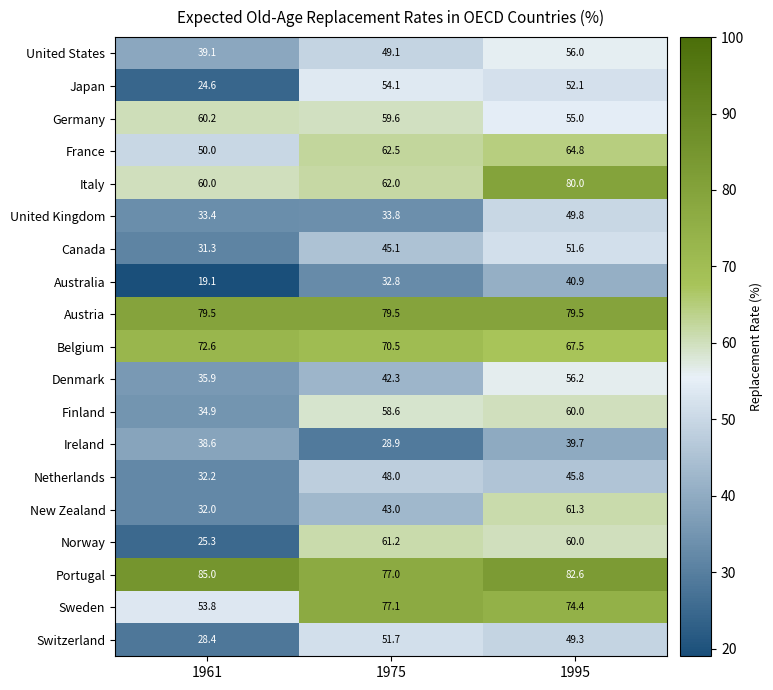

What is the smallest value displayed?

19.1